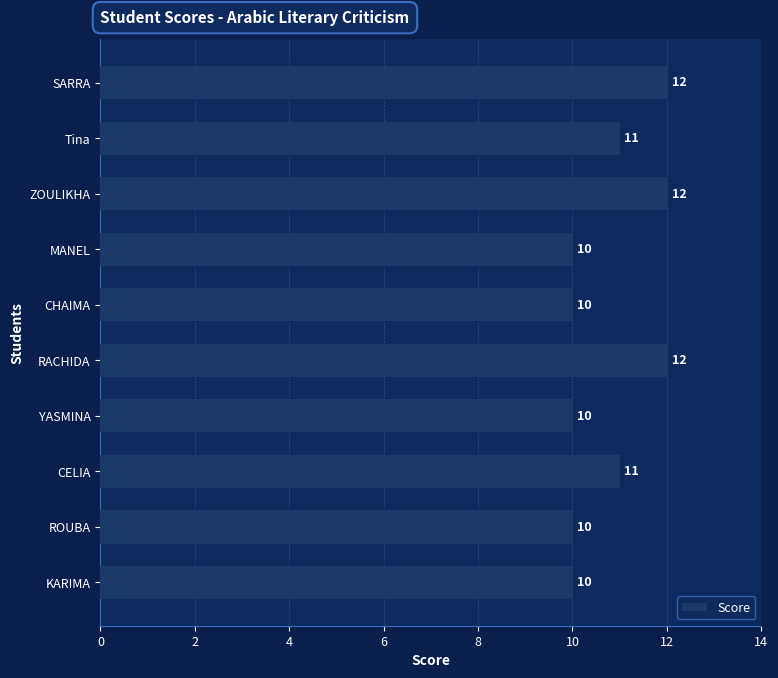

Approximately how many times larger is the value at Tina compared to CELIA?

1.0